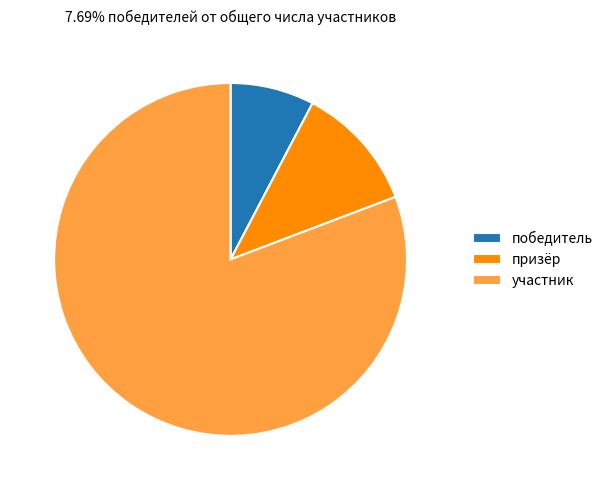

Is it true that победитель is 1% of the pie?

False